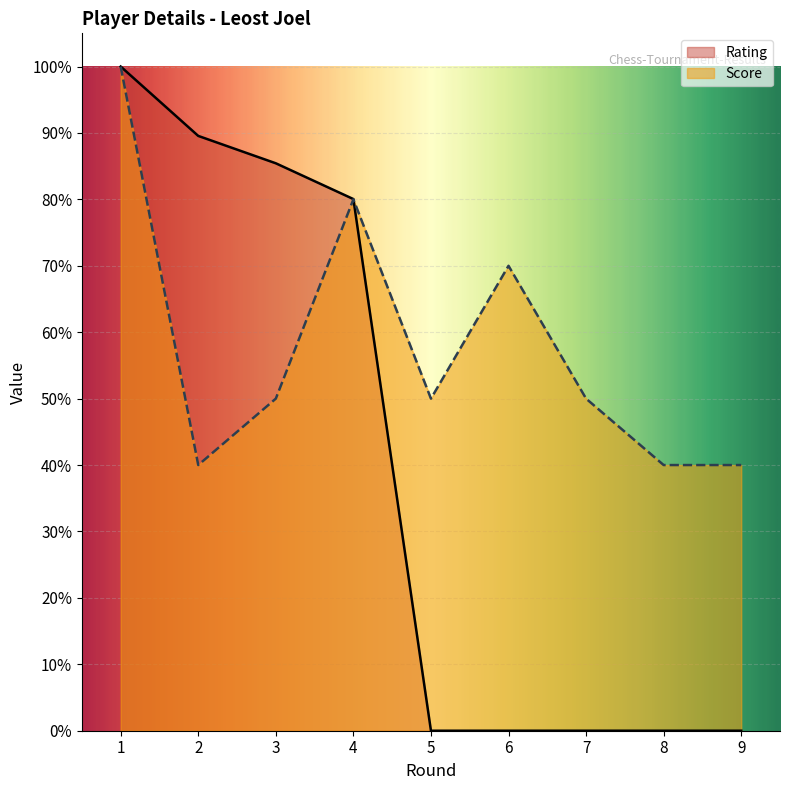

Reading right to left, what are all the values shown in this chart?

Rating: 0.0	0.0	0.0	0.0	0.0	80.0	85.4	89.6	100.0
Score: 40.0	40.0	50.0	70.0	50.0	80.0	50.0	40.0	100.0